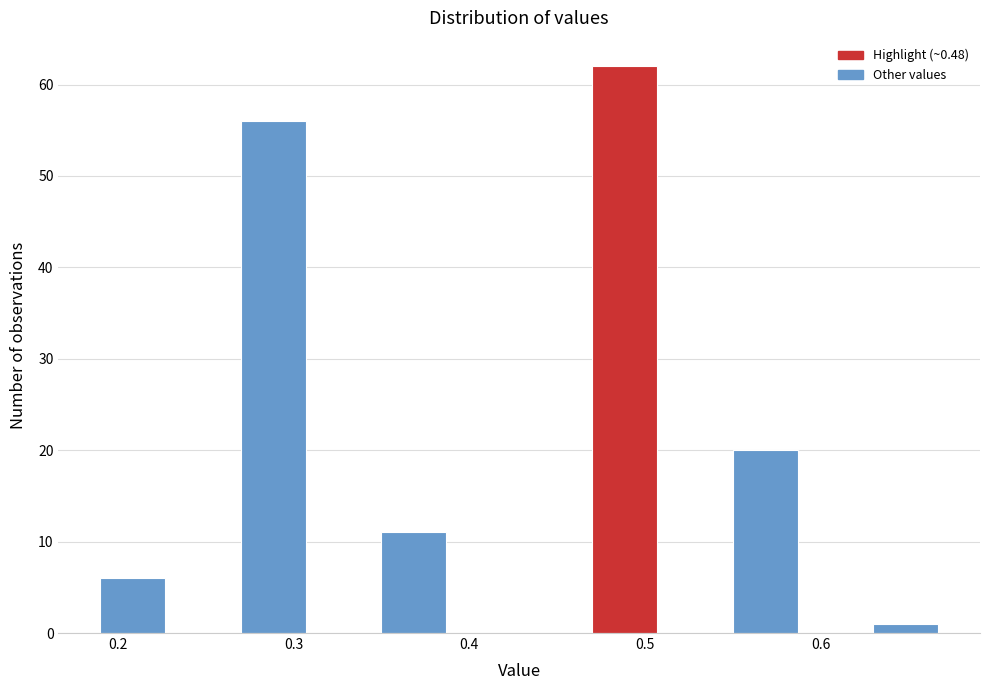

How tall is the bar that spans 0.19 to 0.23 on the x-axis? The values are not printed on the chart, so give them approximately, as read against the axis.

6